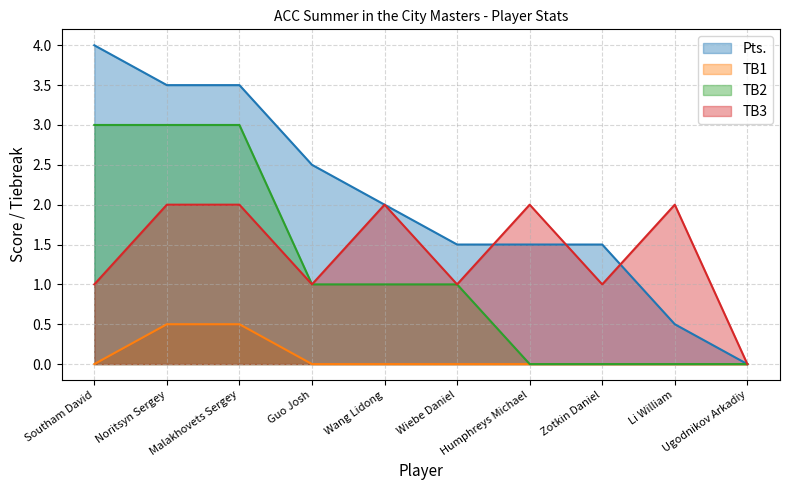

Reading left to right, extract all data points from this chart.

Pts.: 4.0	3.5	3.5	2.5	2.0	1.5	1.5	1.5	0.5	0.0
TB1: 0.0	0.5	0.5	0.0	0.0	0.0	0.0	0.0	0.0	0.0
TB2: 3.0	3.0	3.0	1.0	1.0	1.0	0.0	0.0	0.0	0.0
TB3: 1.0	2.0	2.0	1.0	2.0	1.0	2.0	1.0	2.0	0.0